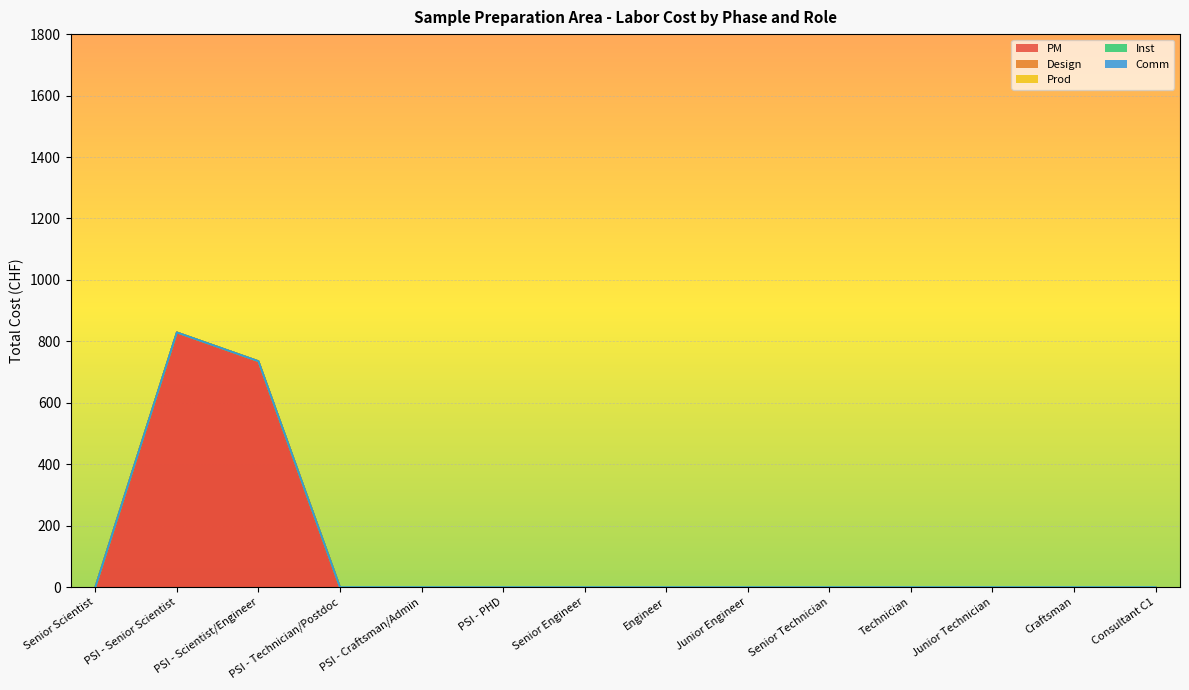

How many lines are shown in the chart?

5